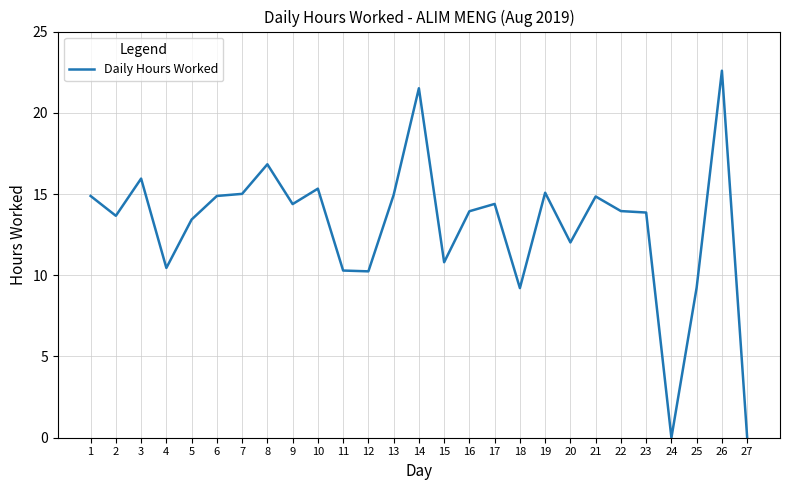

What is the difference between the values at 20 and 27?

12.0